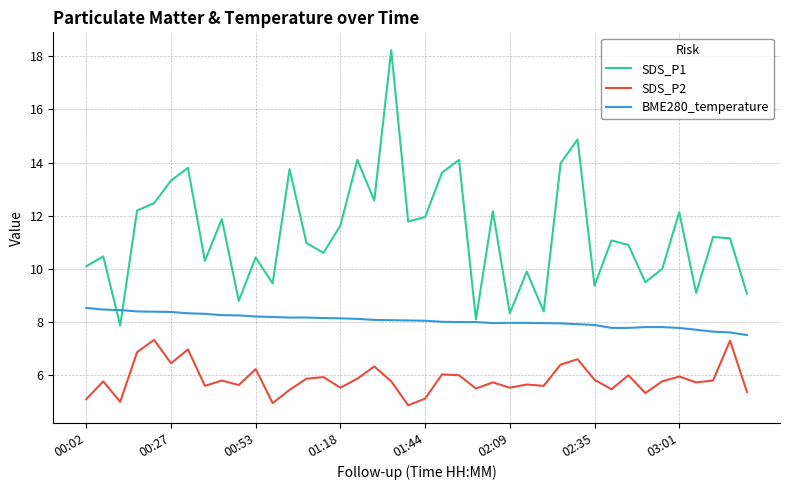

Rank the series by their maximum value, from highest to lowest.

SDS_P1, BME280_temperature, SDS_P2